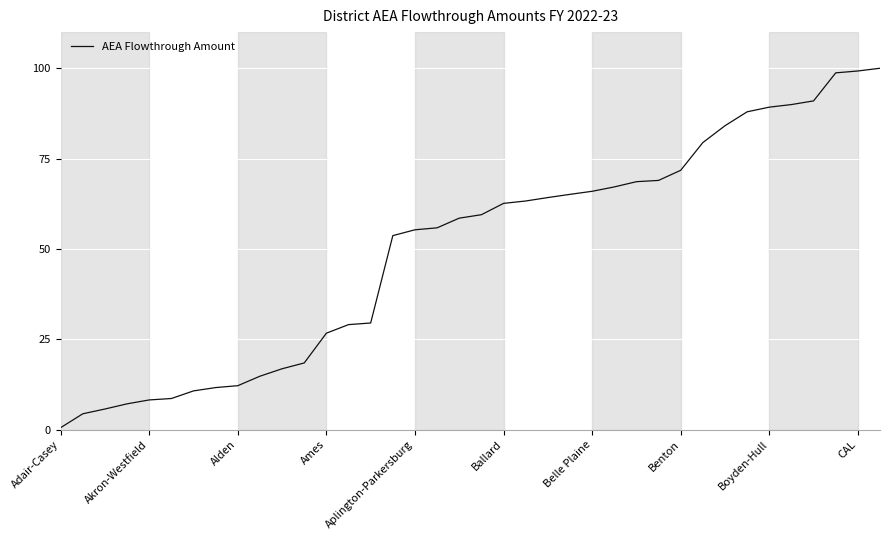

What is the difference between the maximum and minimum values?

99.4